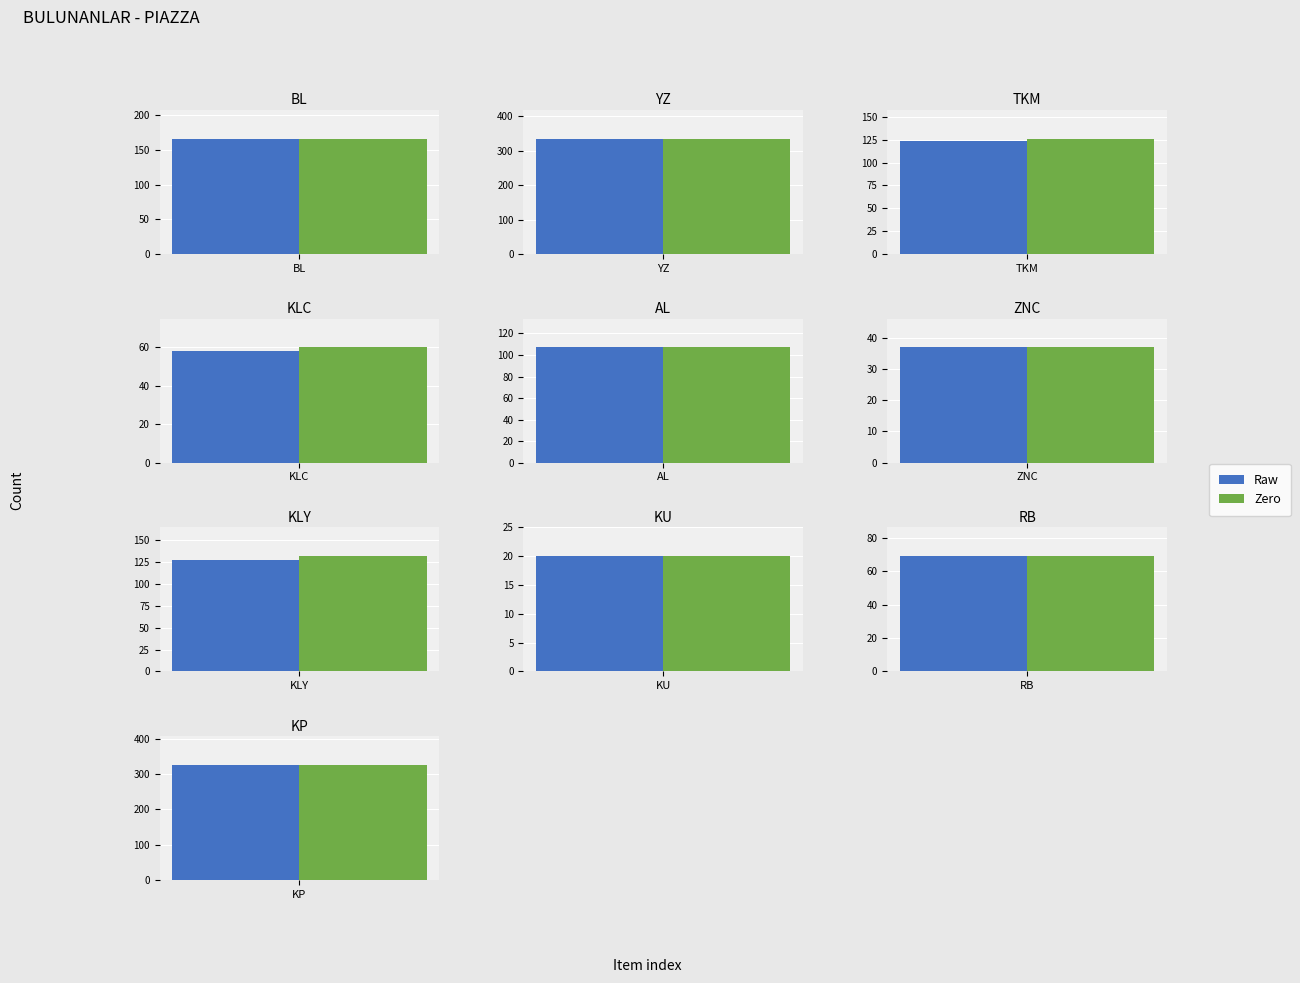

What is the difference between the maximum and minimum values in the Raw series?

315